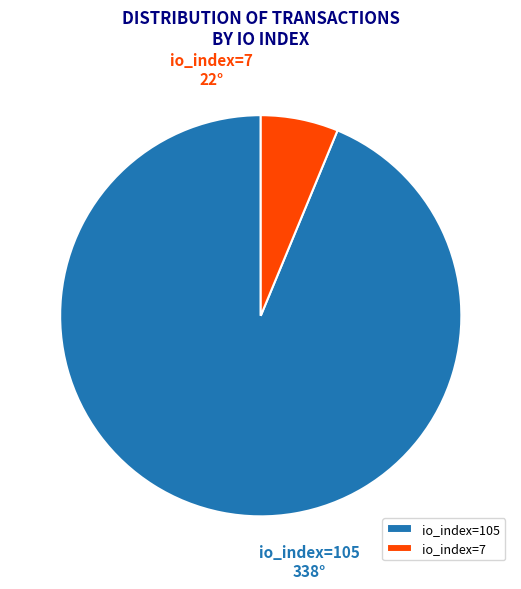

What is the smallest slice in the pie chart?

io_index=7